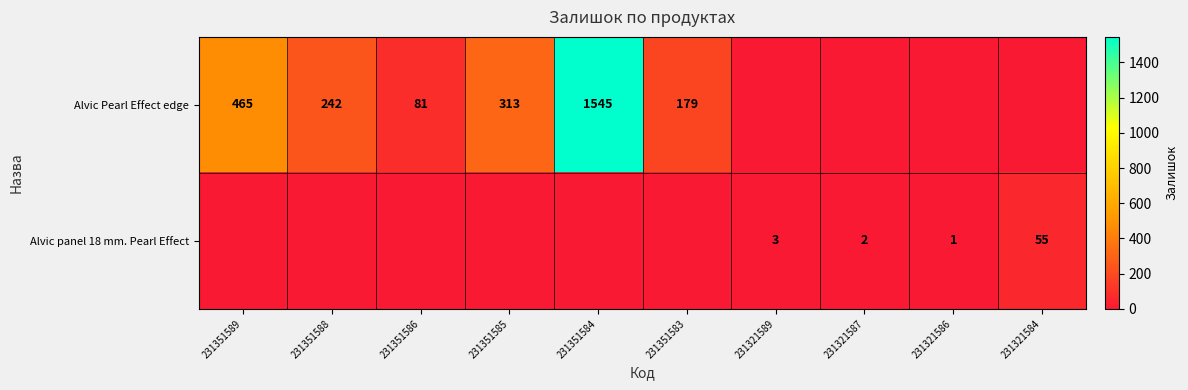

True or false: Alvic panel 18 mm. Pearl Effect has a value of 3 at 231321589.

True